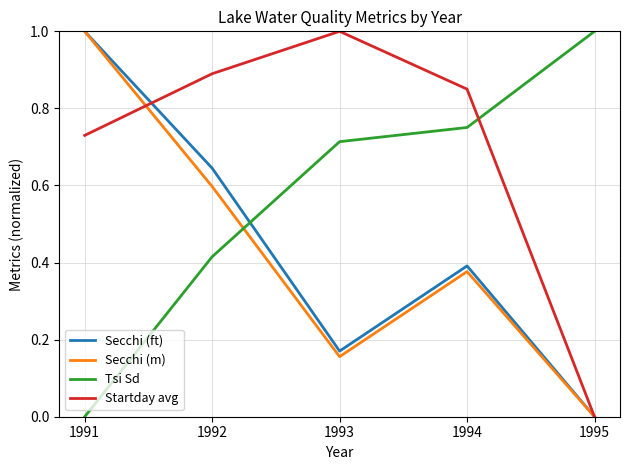

Between 1992 and 1994, which series saw the biggest shift?

Tsi Sd